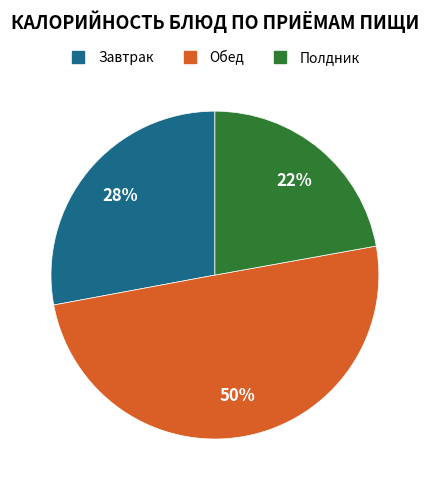

How many segments does this pie chart have?

3